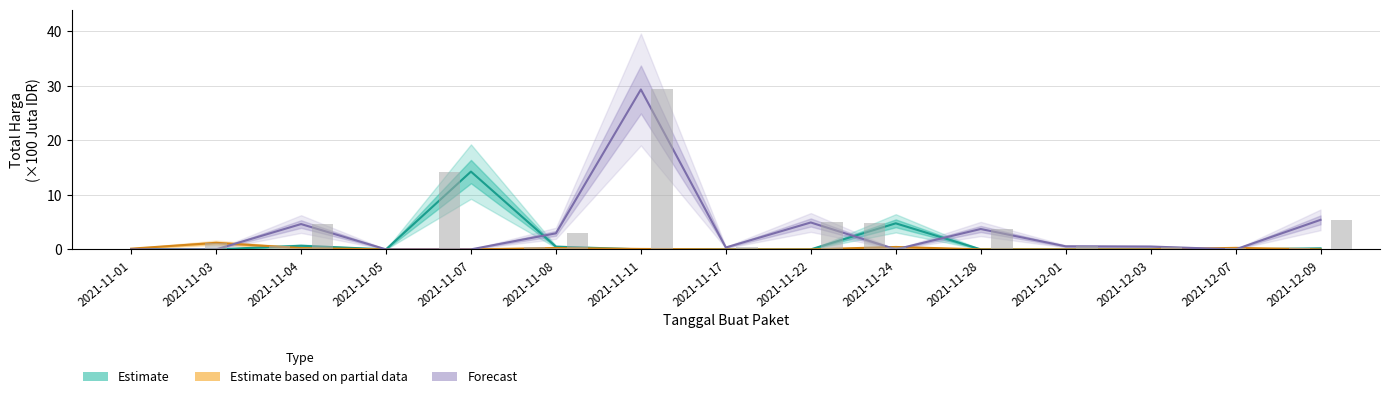

Between 2021-11-24 and 2021-11-11, which is larger?

2021-11-24